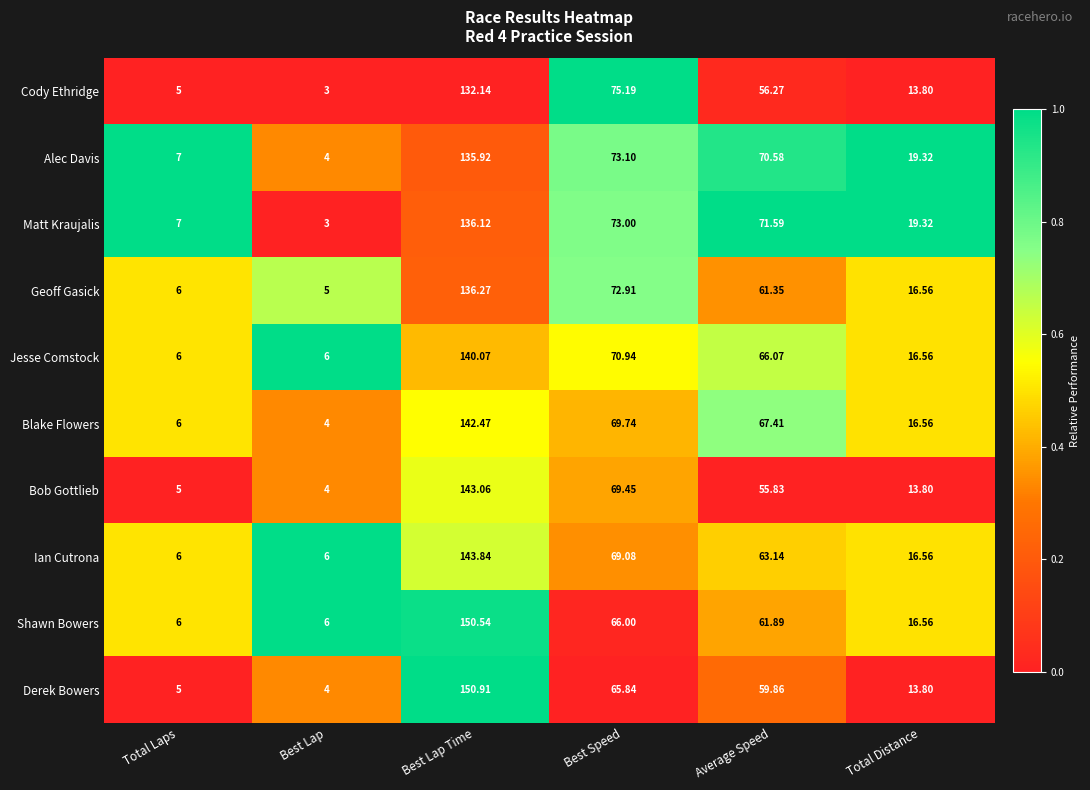

How many series are shown in this chart?

10